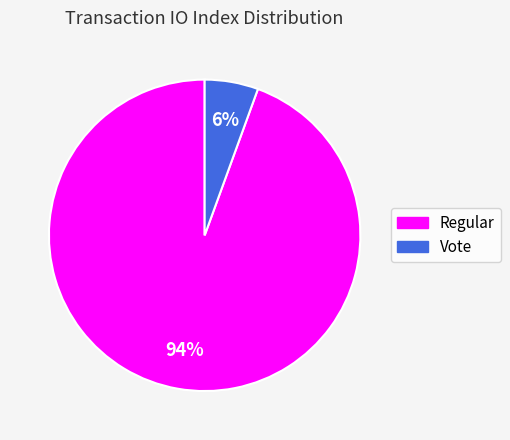

Which category accounts for the majority?

Regular